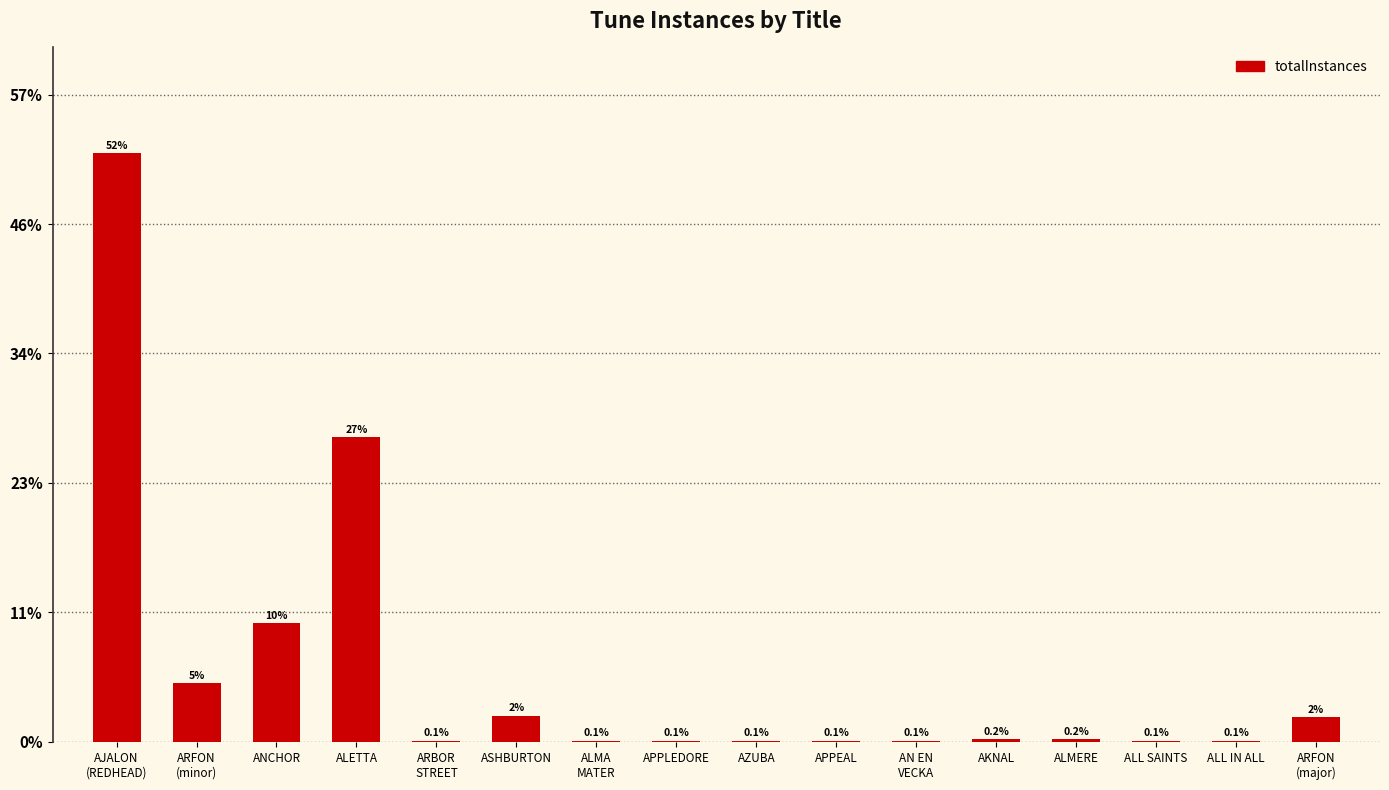

Between ALMERE and APPLEDORE, which is larger?

ALMERE